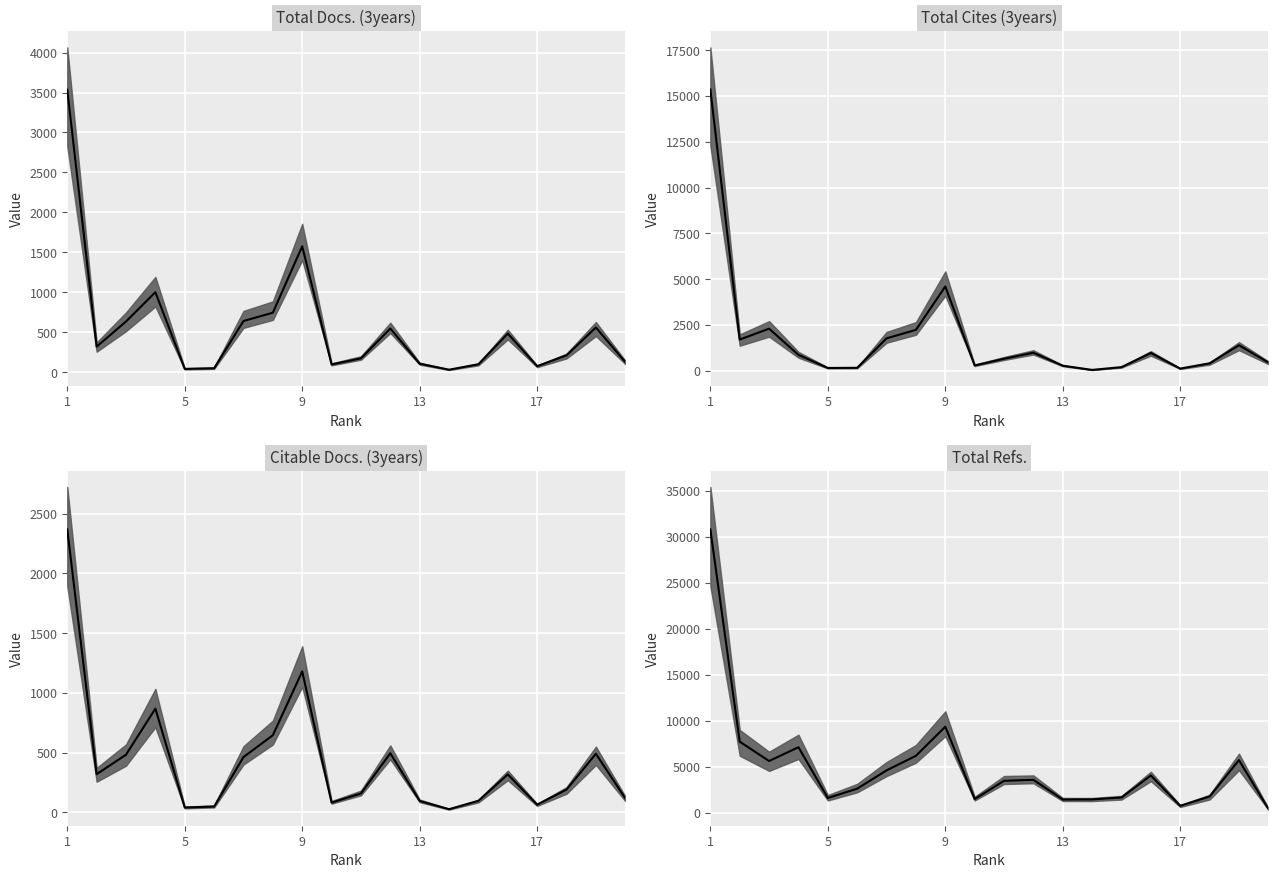

Is this an area chart (filled region under the line)?

No